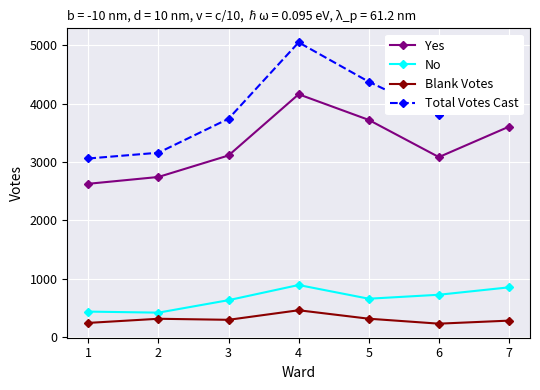

What are all the series names shown in the legend?

Yes, No, Blank Votes, Total Votes Cast